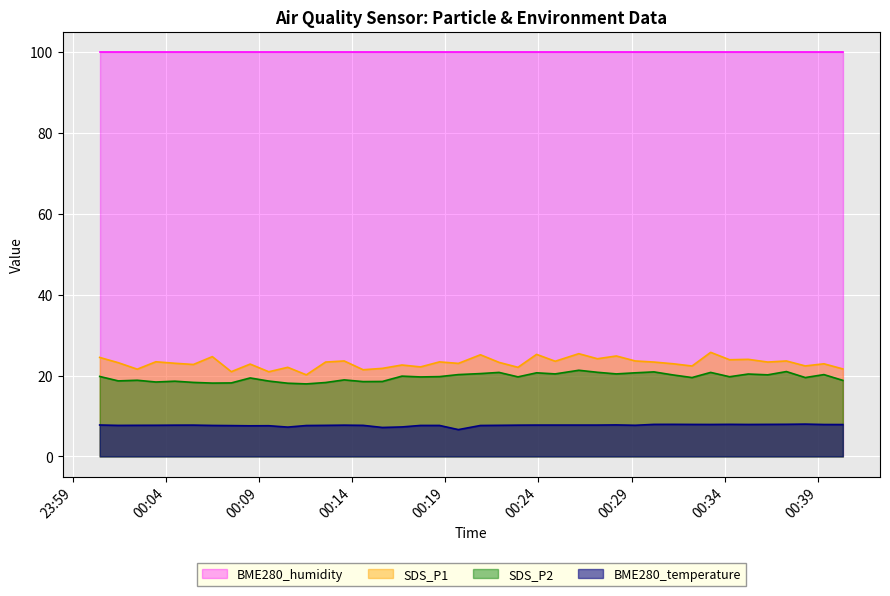

True or false: BME280_temperature and SDS_P1 intersect in this chart.

False